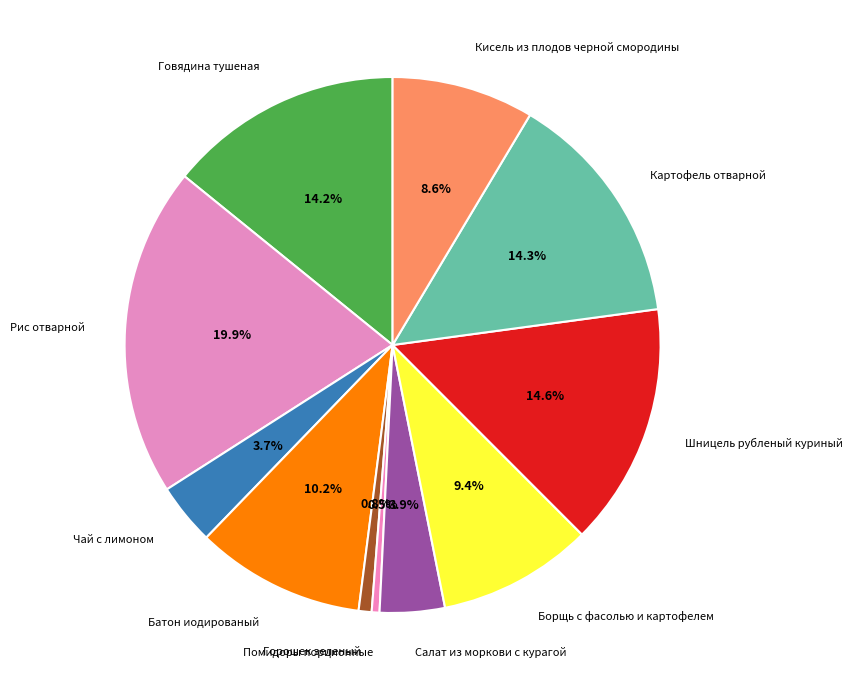

True or false: Кисель из плодов черной смородины accounts for 9% of the total.

True